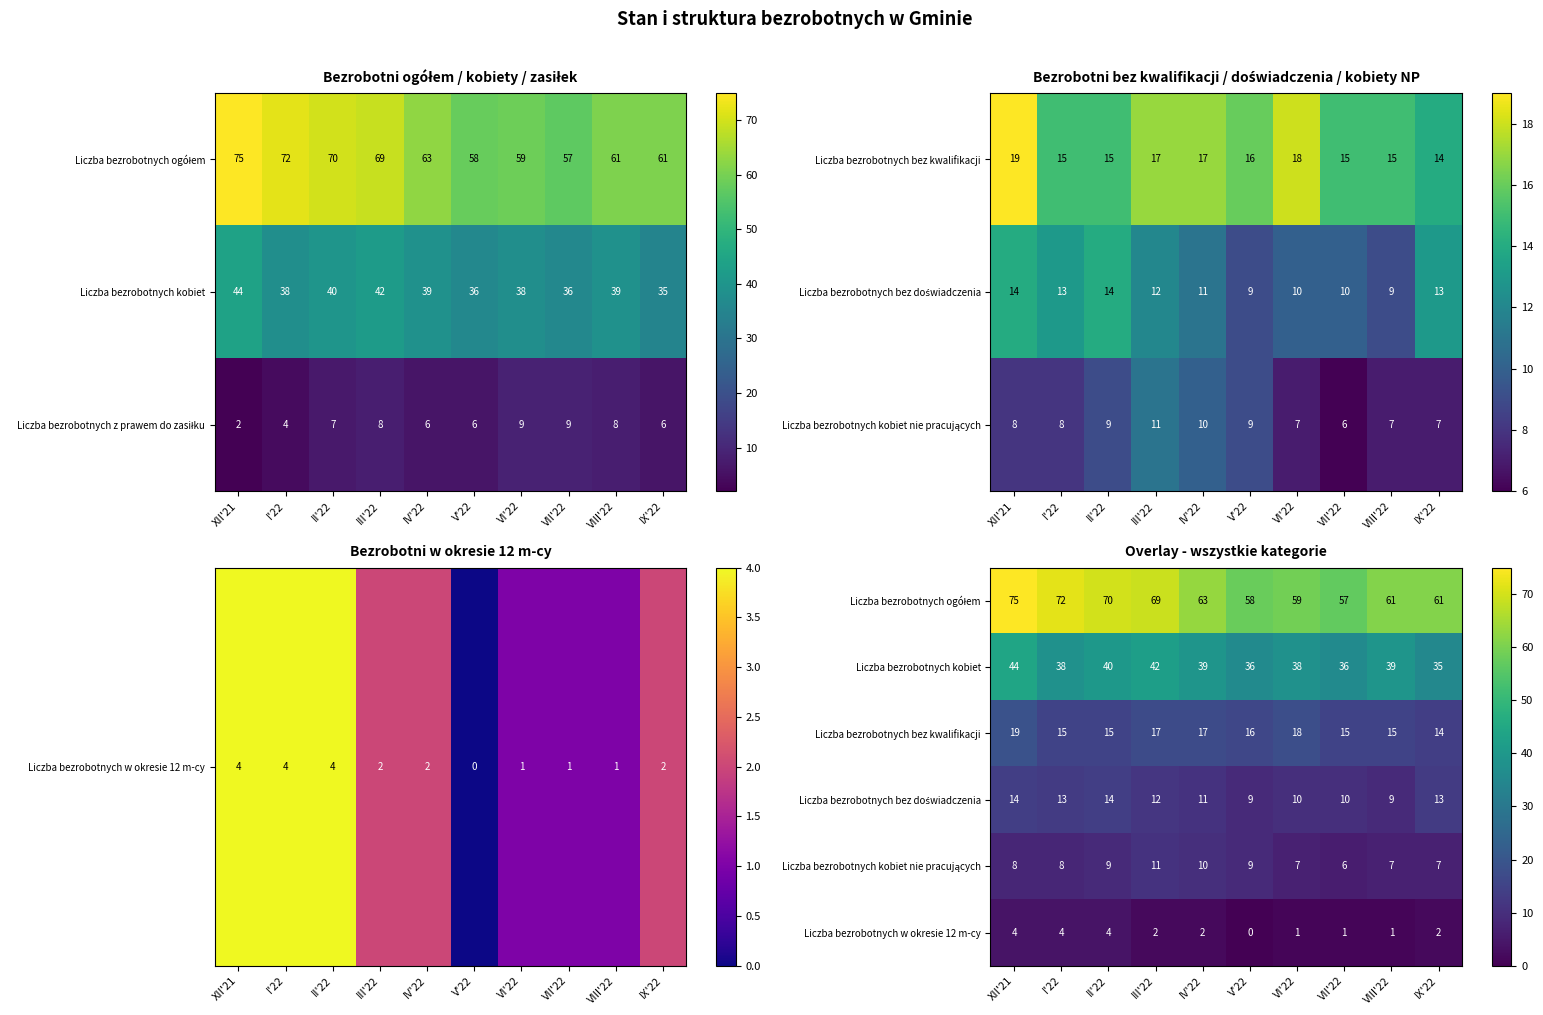

Count the Liczba bezrobotnych w okresie 12 m-cy values in the range 1 to 4.

9